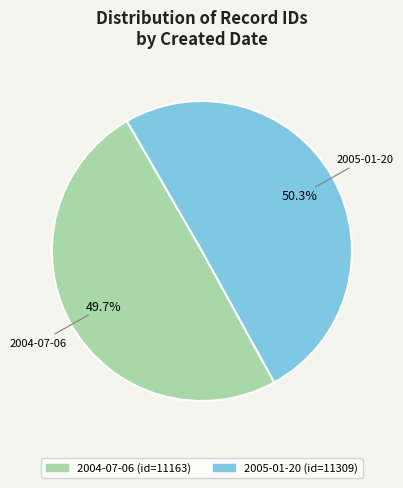

Which category has the smallest portion of the pie?

2004-07-06